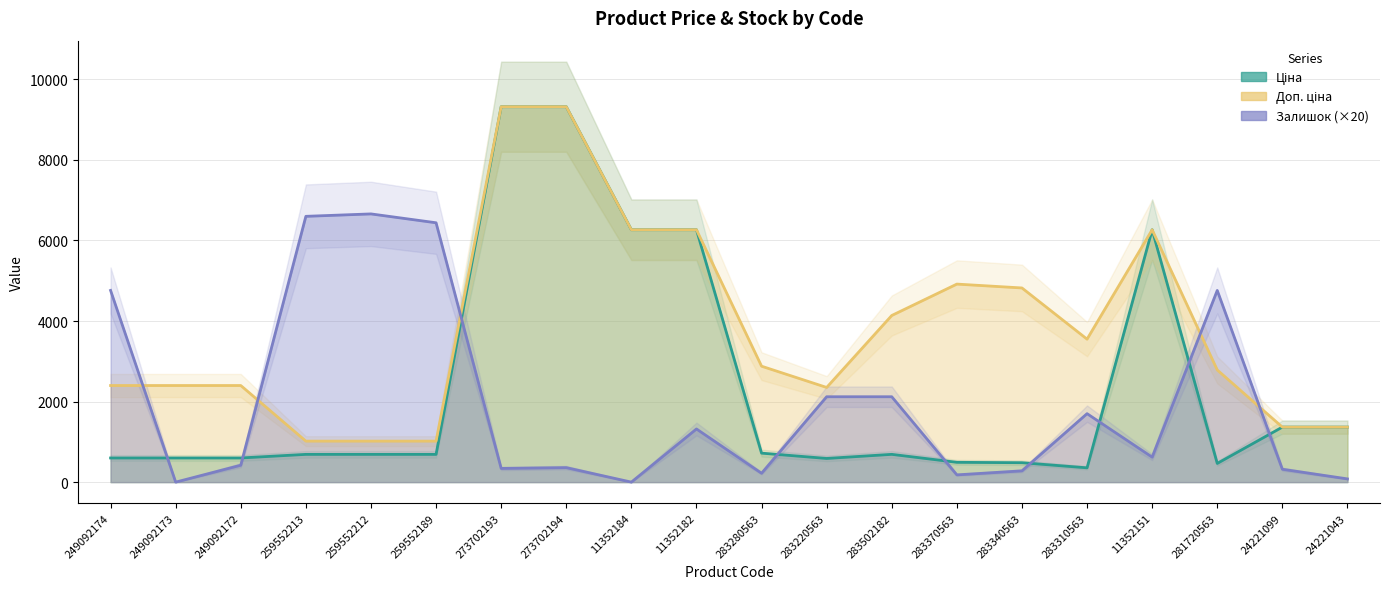

What is the label of the 2nd point from the left?

249092173